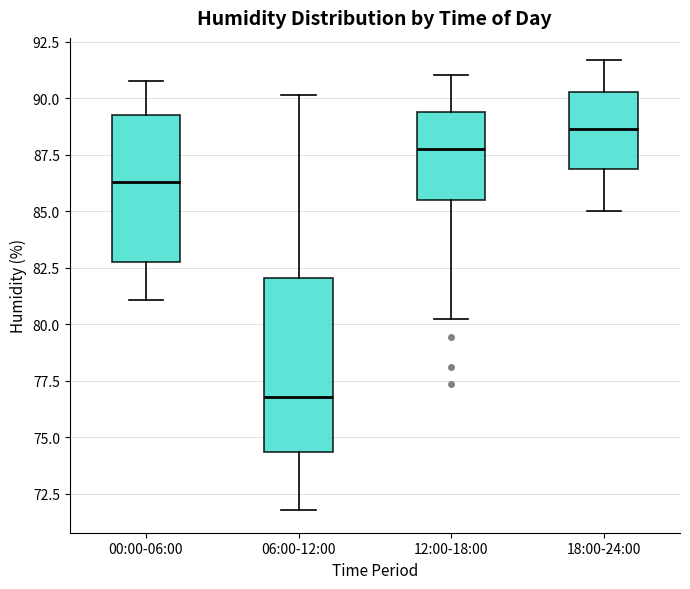

Reading left to right, read every box against the y-axis: the position of its median line, the range the box covers, and the ends of its whiskers. The values are not printed on the chart, so give them approximately, as read against the axis.

00:00-06:00: median 86.5, box 83.0 to 89.5, whiskers 81.0 to 91.0
06:00-12:00: median 77.0, box 74.5 to 82.0, whiskers 72.0 to 90.0
12:00-18:00: median 87.5, box 85.5 to 89.5, whiskers 80.0 to 91.0
18:00-24:00: median 88.5, box 87.0 to 90.5, whiskers 85.0 to 91.5